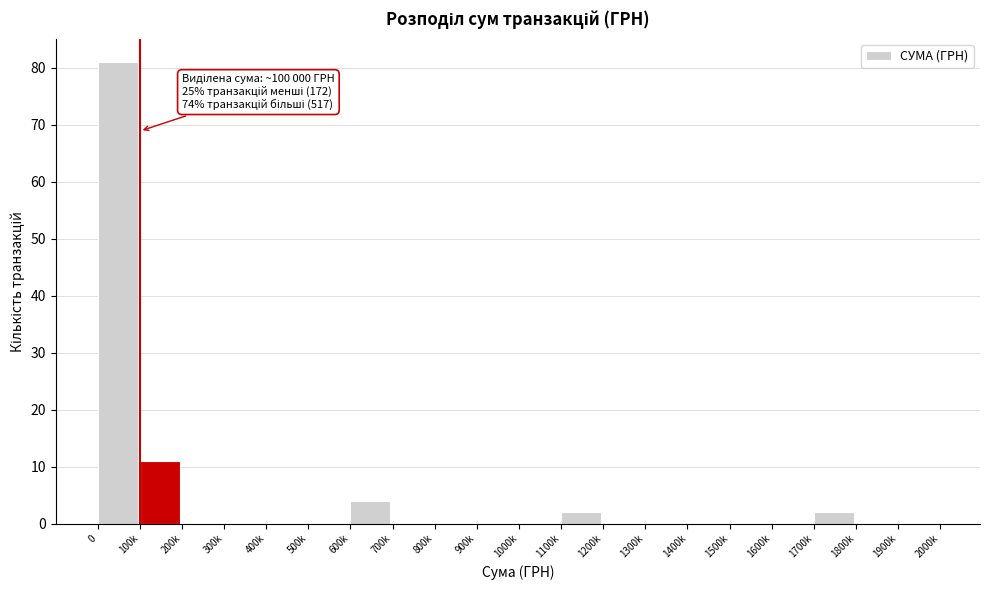

Reading left to right, what are all the values shown in this chart?

0=81	100k=11	200k=0	300k=0	400k=0	500k=0	600k=4	700k=0	800k=0	900k=0	1000k=0	1100k=2	1200k=0	1300k=0	1400k=0	1500k=0	1600k=0	1700k=2	1800k=0	1900k=0